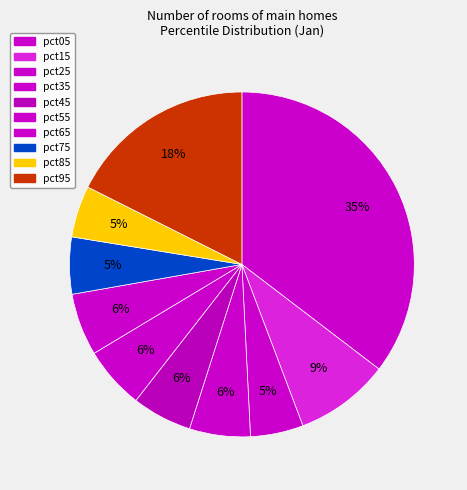

What portion of the pie excludes pct55?

94.2%